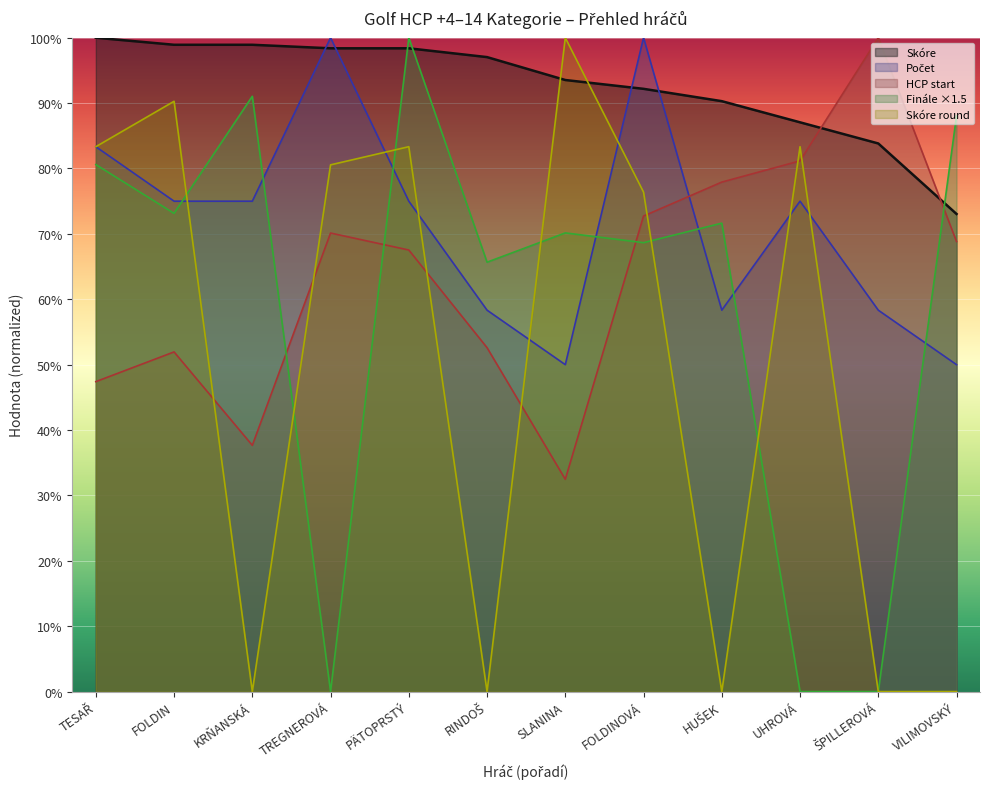

At which category is the sum across all series the highest?

PÄTOPRSTÝ